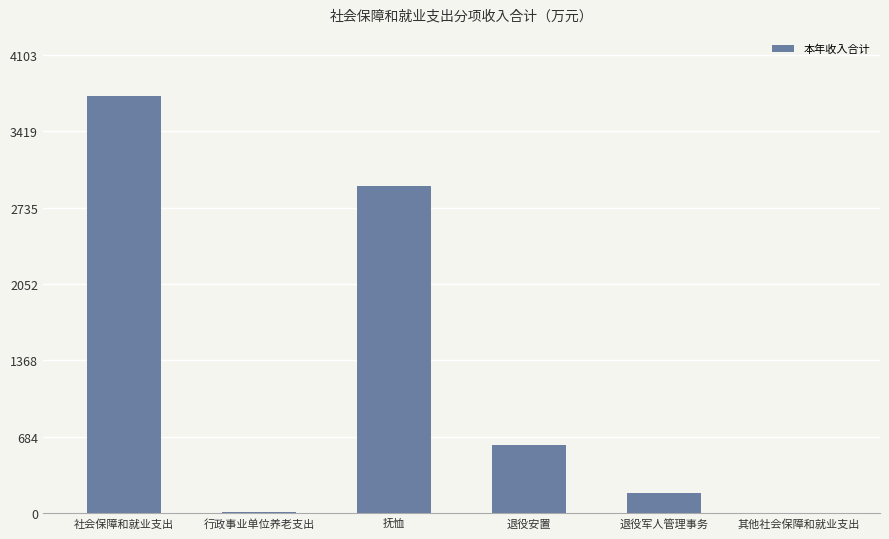

Are the bars horizontal?

No